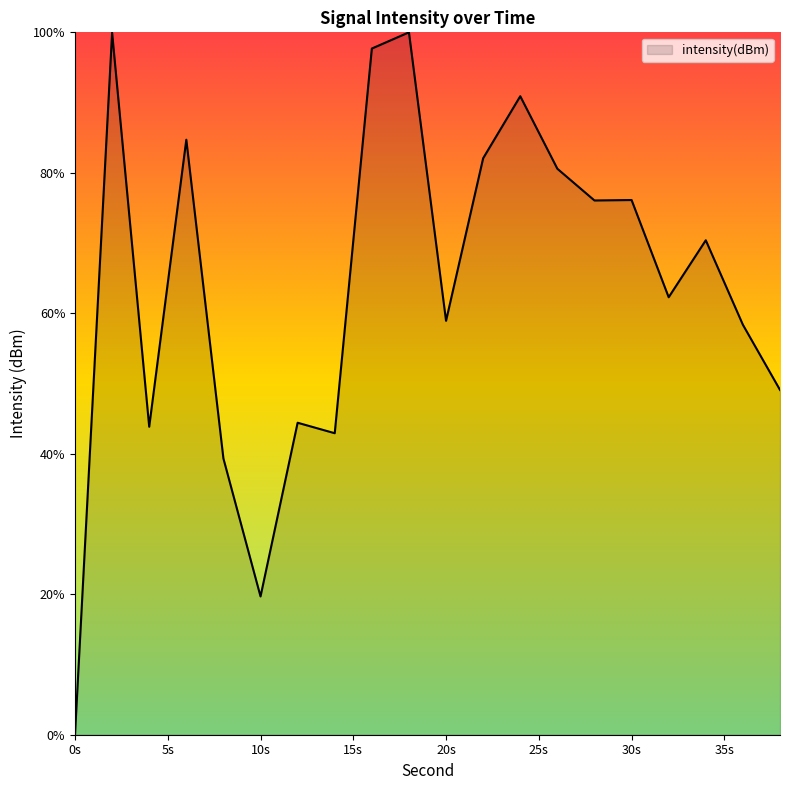

Count the number of data series in this chart.

1